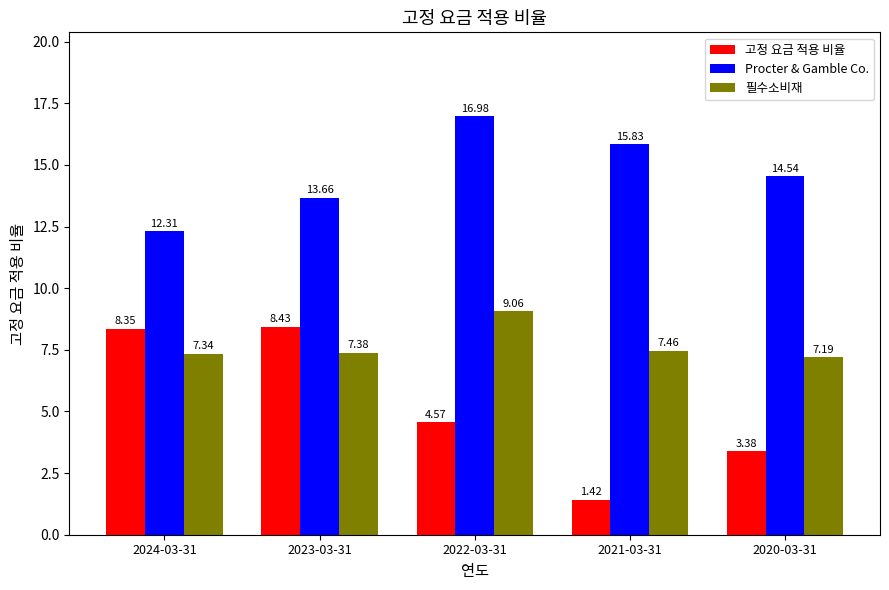

What is the label of the 2nd bar from the right?

2021-03-31